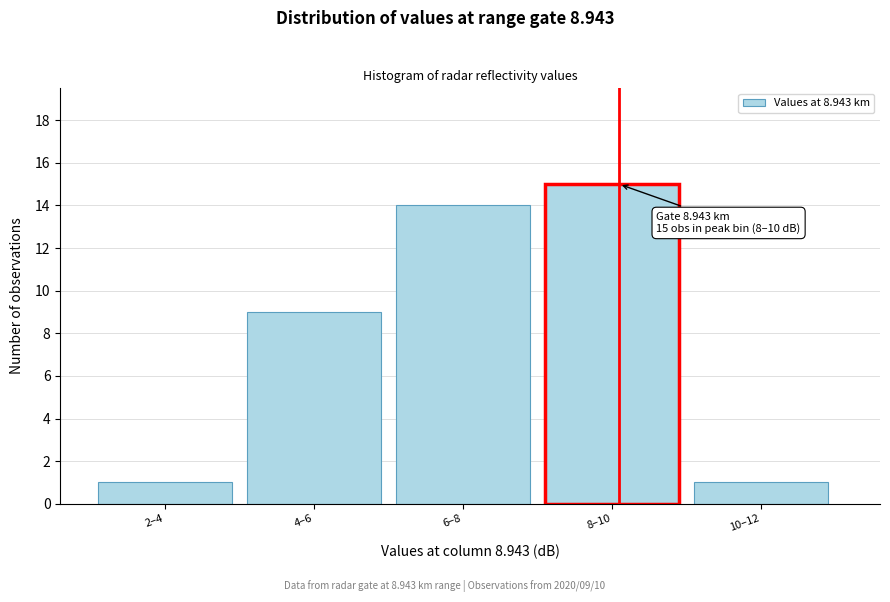

Reading left to right, list all the values displayed in this chart.

2–4=1	4–6=9	6–8=14	8–10=15	10–12=1